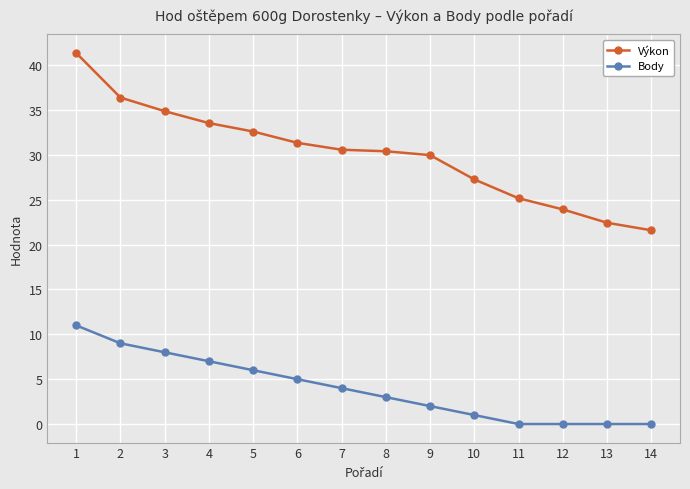

How many lines are shown in the chart?

2